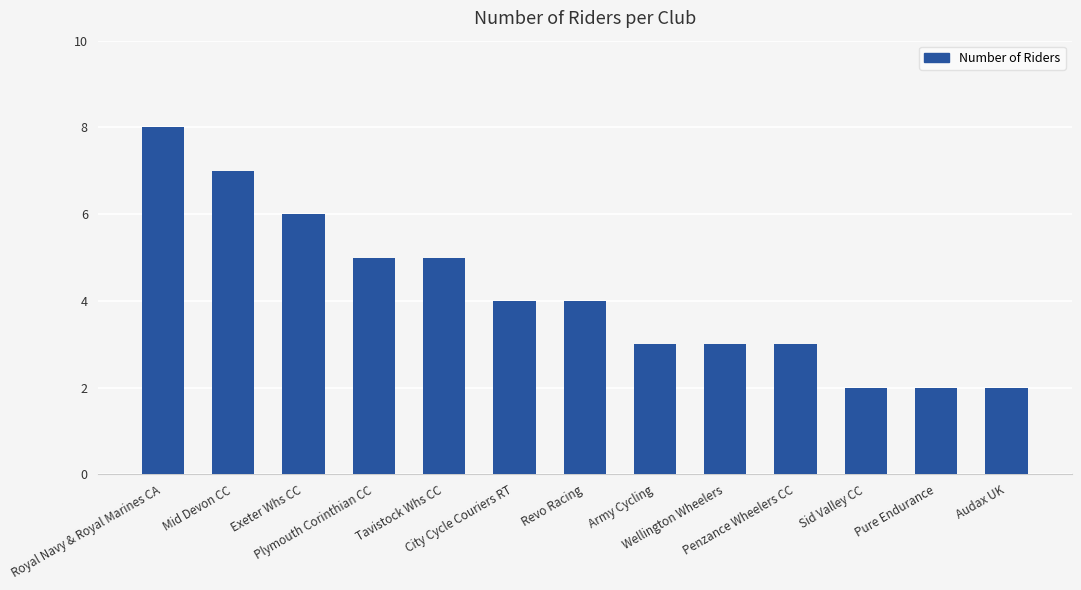

What is the difference between the maximum and second lowest values?

6